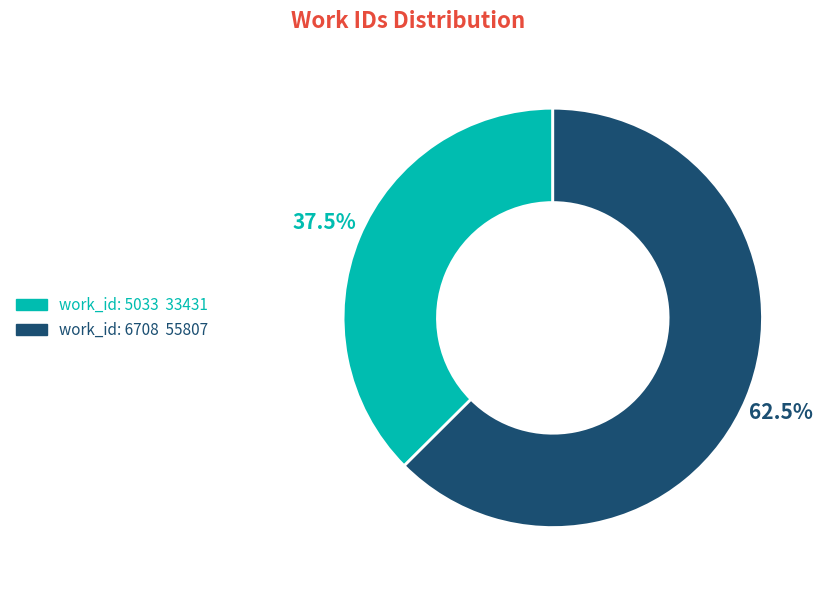

Is there any slice that represents more than half of the pie?

Yes